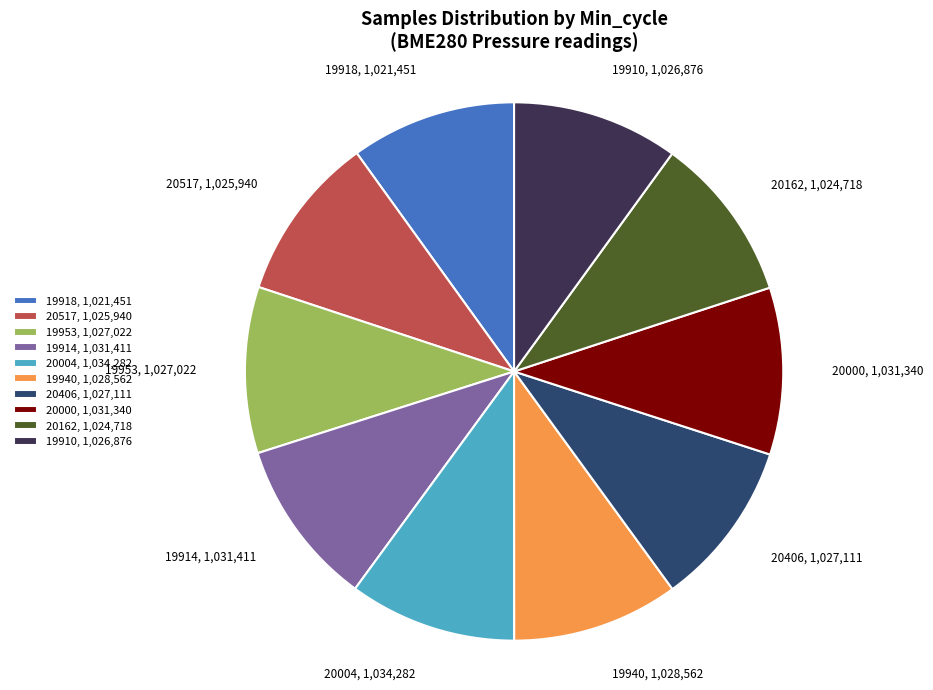

Does 19940 account for over 50% of the chart?

No